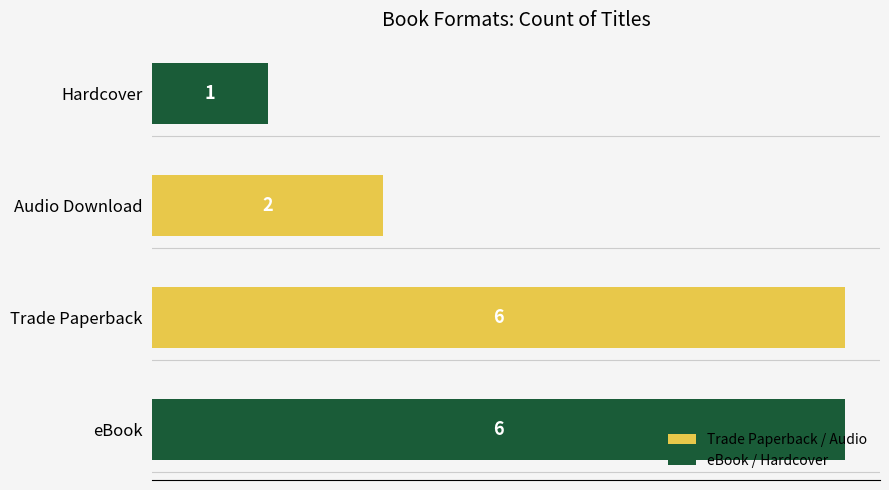

Between Audio Download and Trade Paperback, which is larger?

Trade Paperback